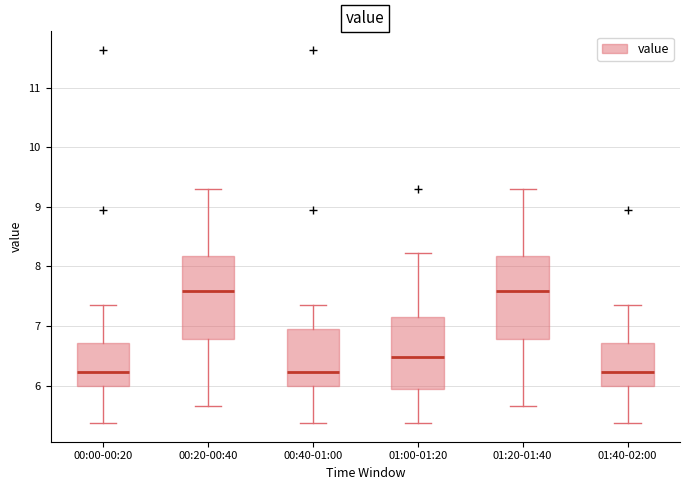

Reading left to right, transcribe this box plot: for each box, give where its median line is, the range the box spans, and where its two whiskers end, as read against the y-axis. The values are not printed on the chart, so give them approximately, as read against the axis.

00:00-00:20: median 6.2, box 6.0 to 6.7, whiskers 5.4 to 7.4
00:20-00:40: median 7.6, box 6.8 to 8.2, whiskers 5.7 to 9.3
00:40-01:00: median 6.2, box 6.0 to 6.9, whiskers 5.4 to 7.4
01:00-01:20: median 6.5, box 6.0 to 7.1, whiskers 5.4 to 8.2
01:20-01:40: median 7.6, box 6.8 to 8.2, whiskers 5.7 to 9.3
01:40-02:00: median 6.2, box 6.0 to 6.7, whiskers 5.4 to 7.4